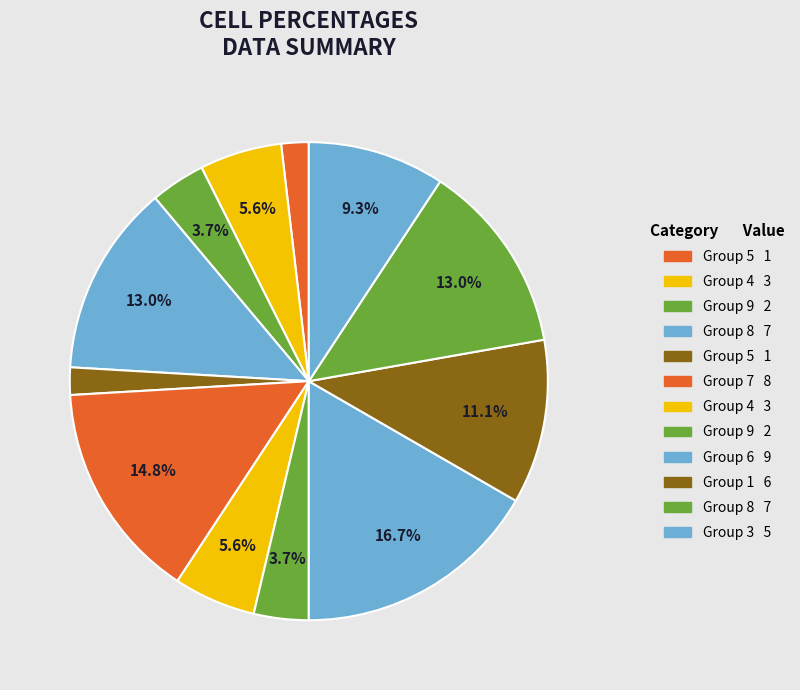

Count the number of slices in the pie.

12